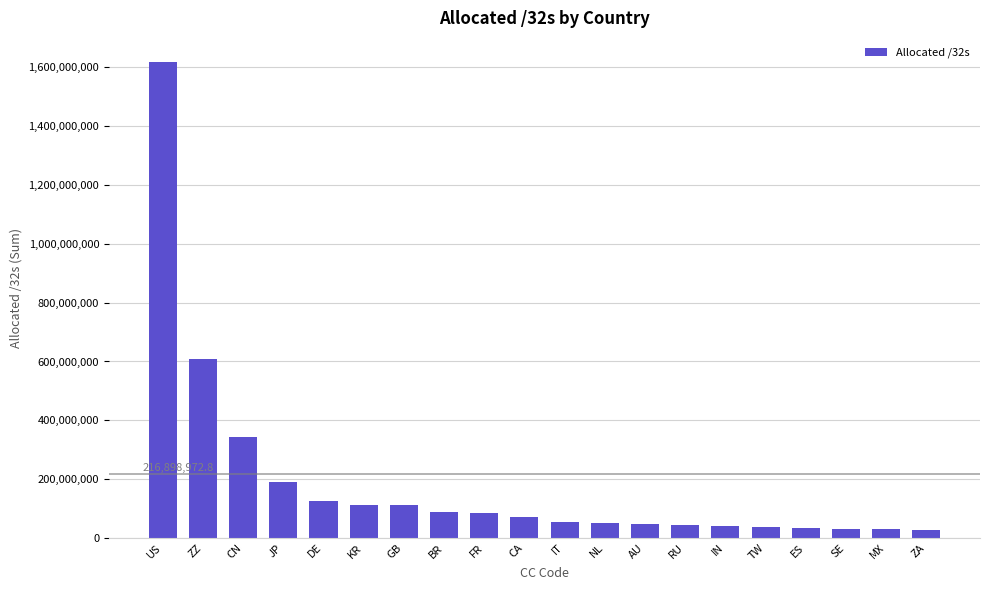

Is it true that the value at ZA is 26999296?

True